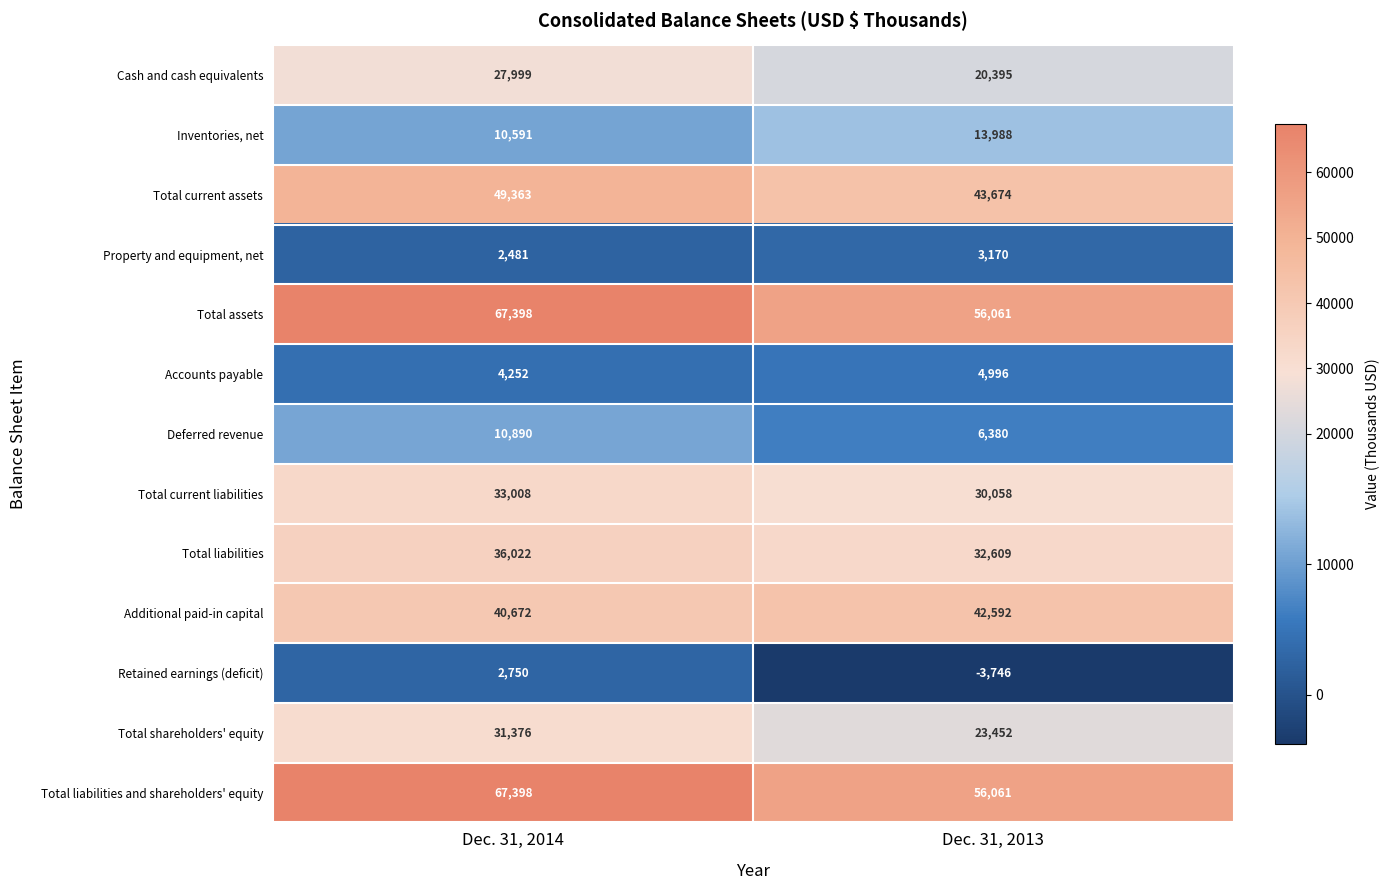

At which label is Additional paid-in capital closest to 41632?

Dec. 31, 2014